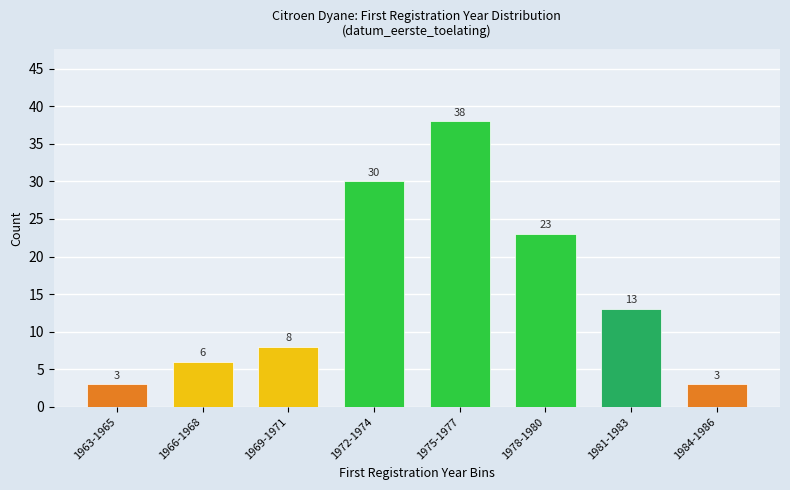

Reading right to left, what are all the values shown in this chart?

3	13	23	38	30	8	6	3